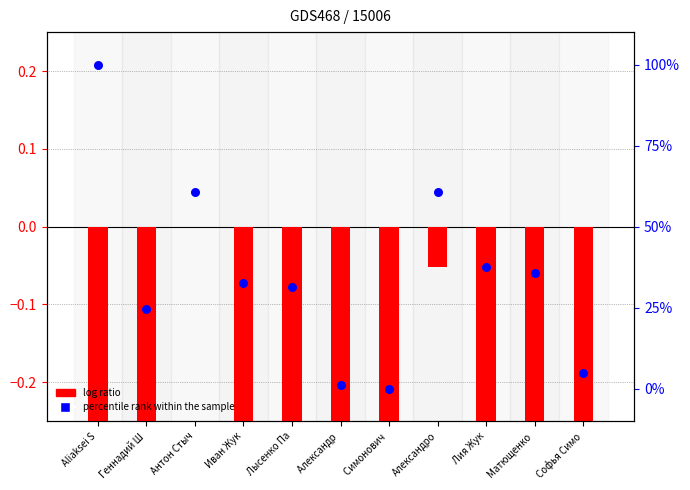

What are all the series names shown in the legend?

log ratio, percentile rank within the sample